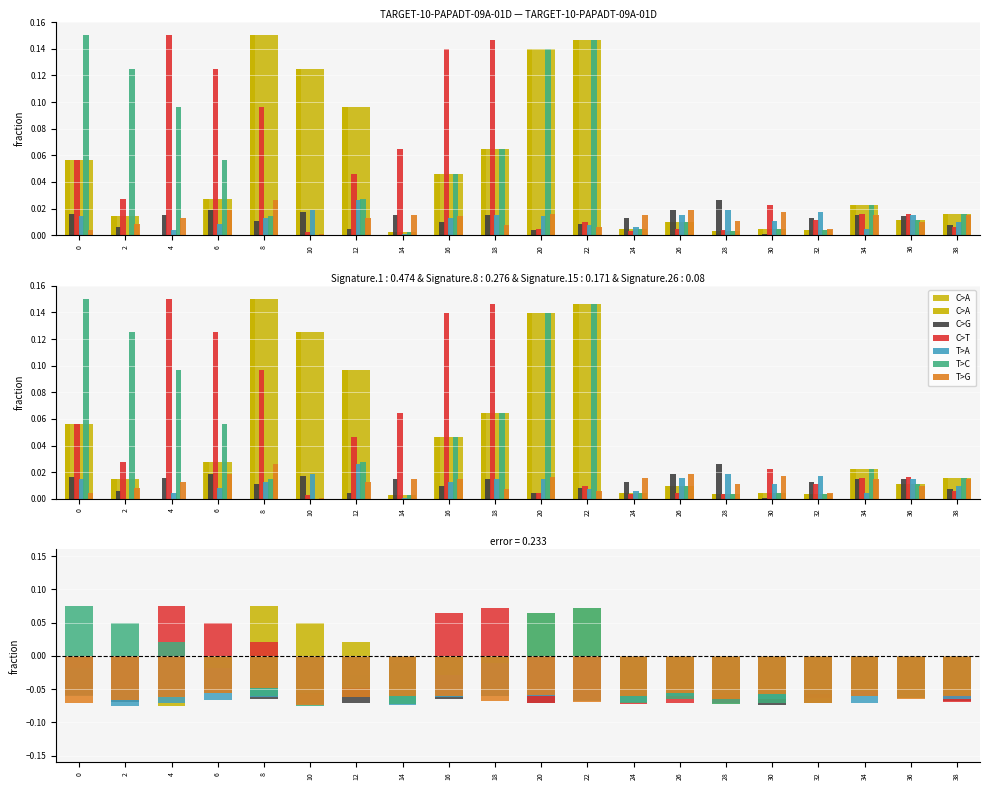

True or false: C>T has a value of 0.1 at 16.

False